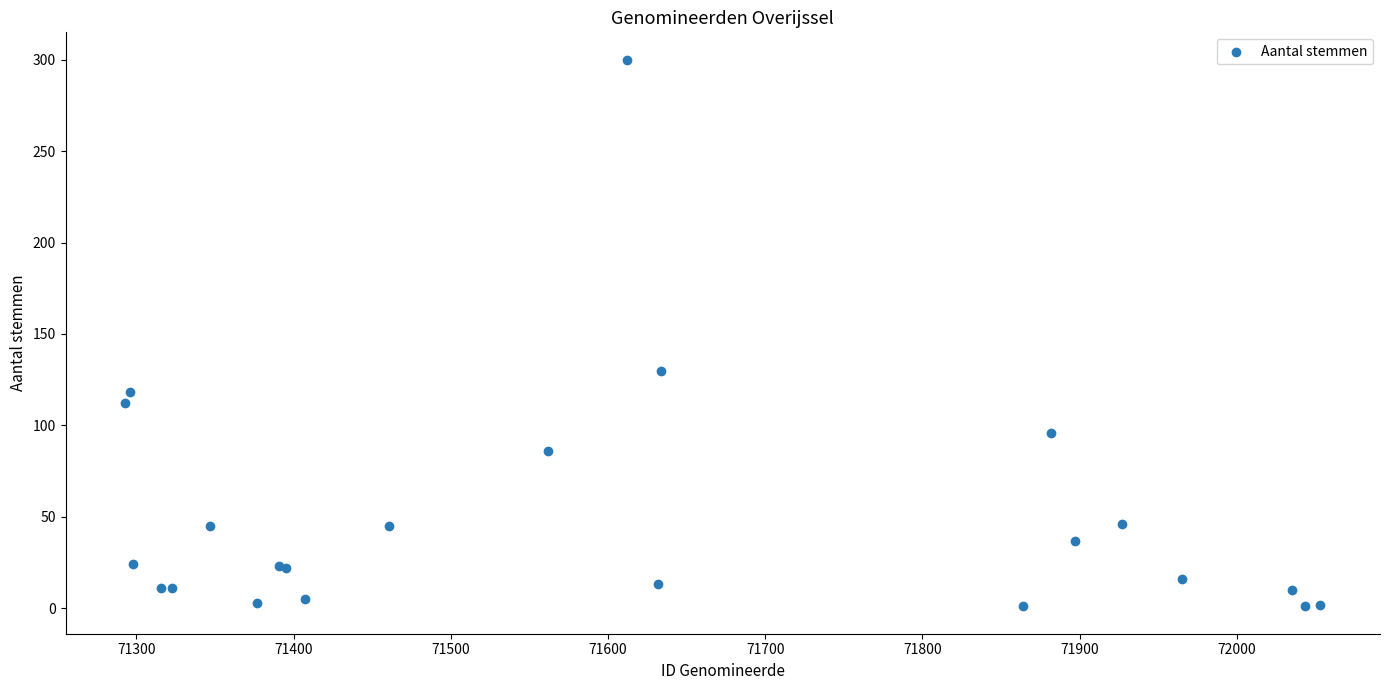

What Y value in the scatter plot is closest to 150?

130